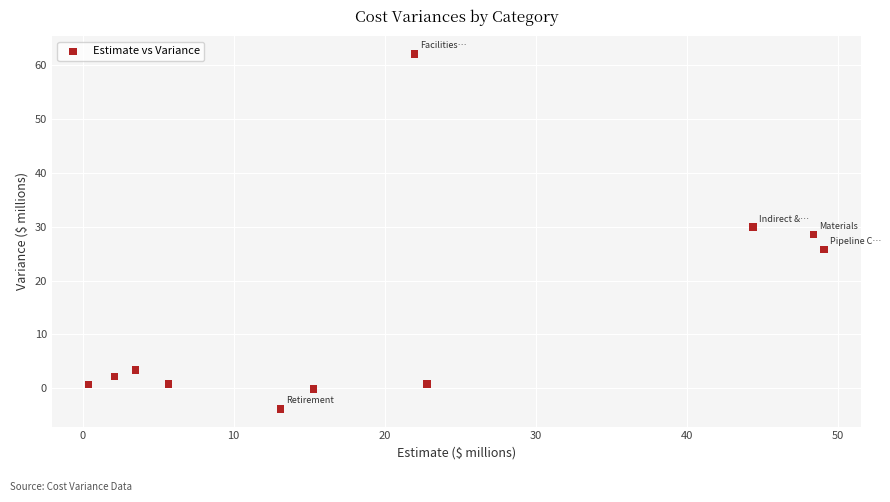

What is the average Y value?

13.6